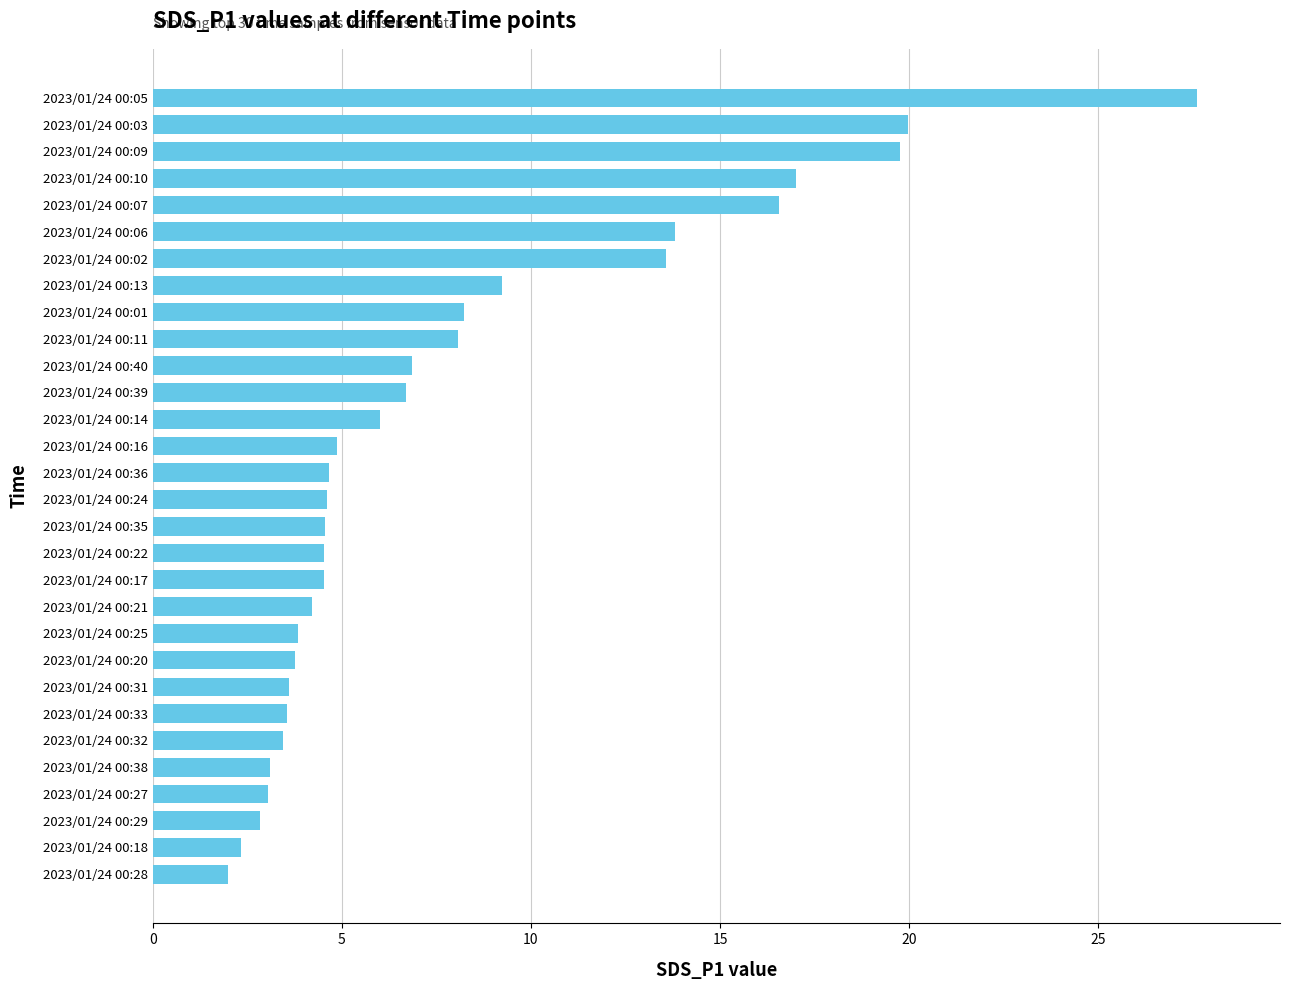

How many distinct data groups are displayed?

1